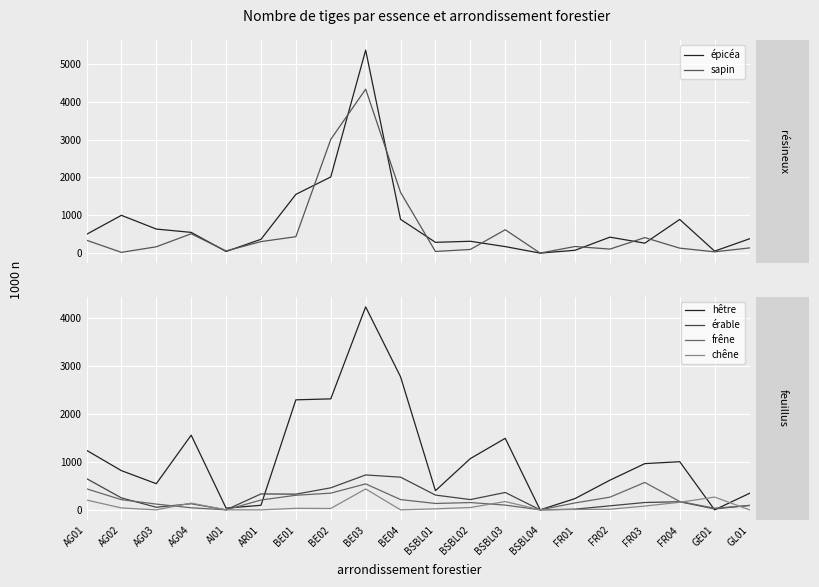

Which has a higher value, AI01 or FR02?

FR02